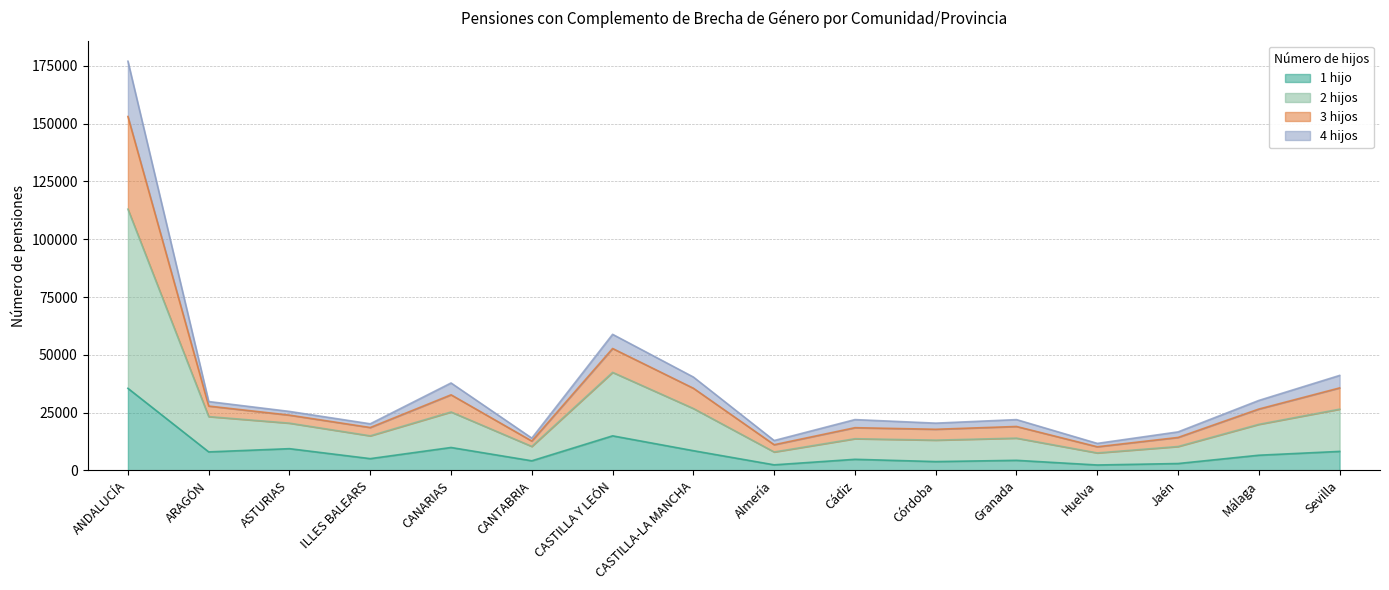

What is the approximate value of 1 hijo at Málaga, to the nearest 50?

6550